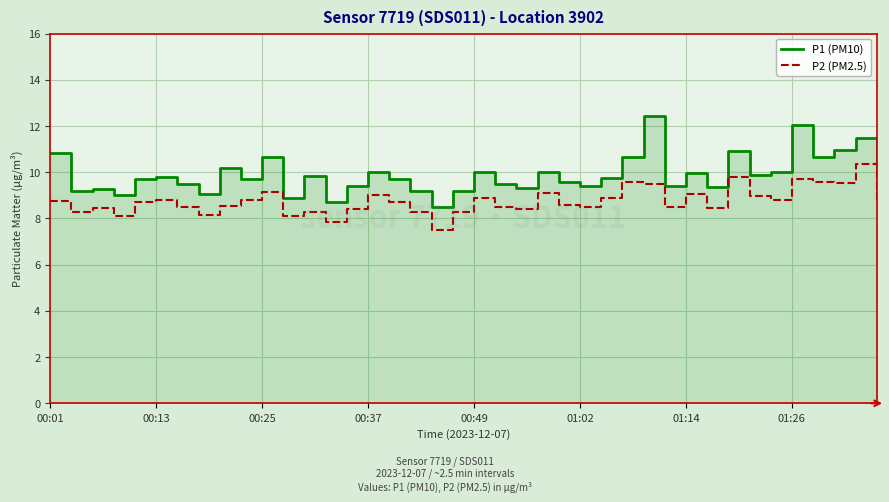

Rank the series by their maximum value, from highest to lowest.

P1 (PM10), P2 (PM2.5)